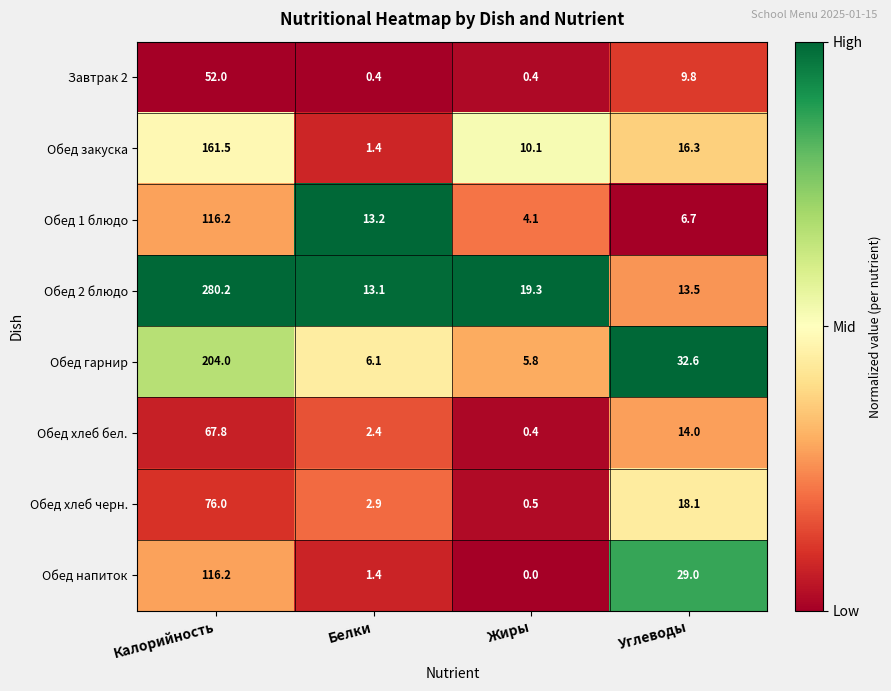

List the labels in order of Обед хлеб черн. value, largest first.

Калорийность, Углеводы, Белки, Жиры